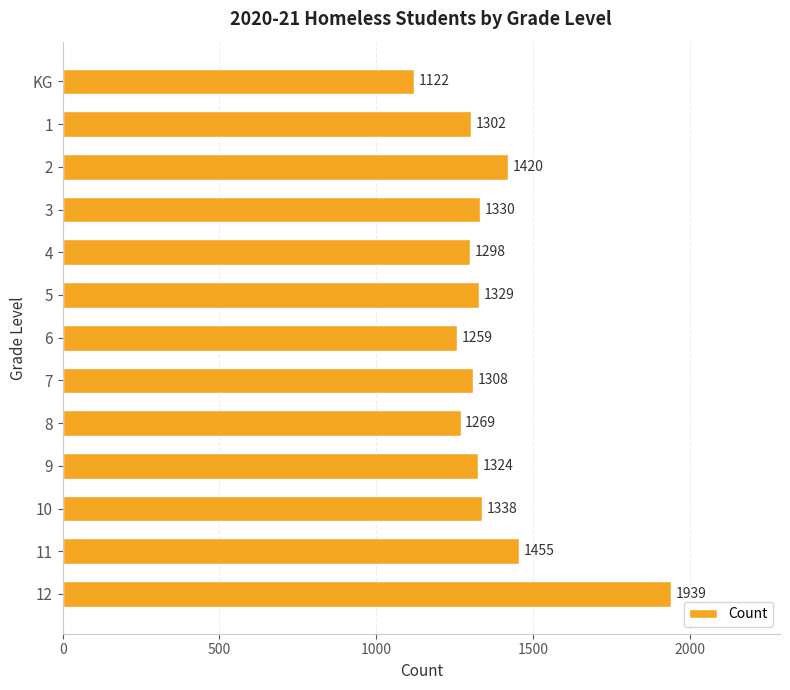

What is the label of the 13th bar from the top?

12